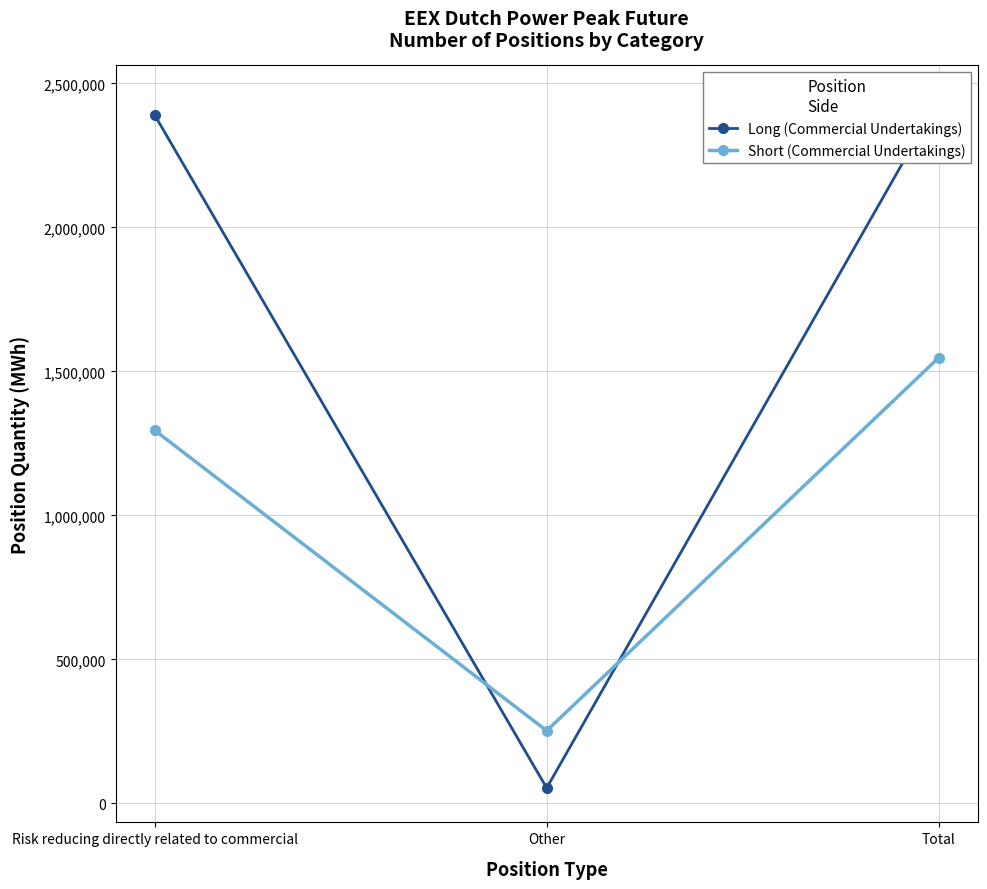

List the series in order of their overall mean, highest first.

Long (Commercial Undertakings), Short (Commercial Undertakings)